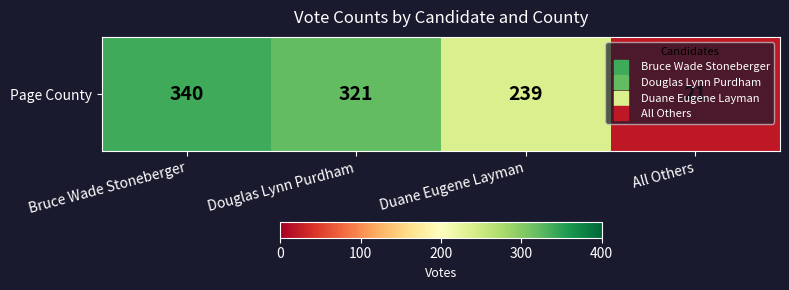

True or false: the data shows 340 at Bruce Wade Stoneberger.

True